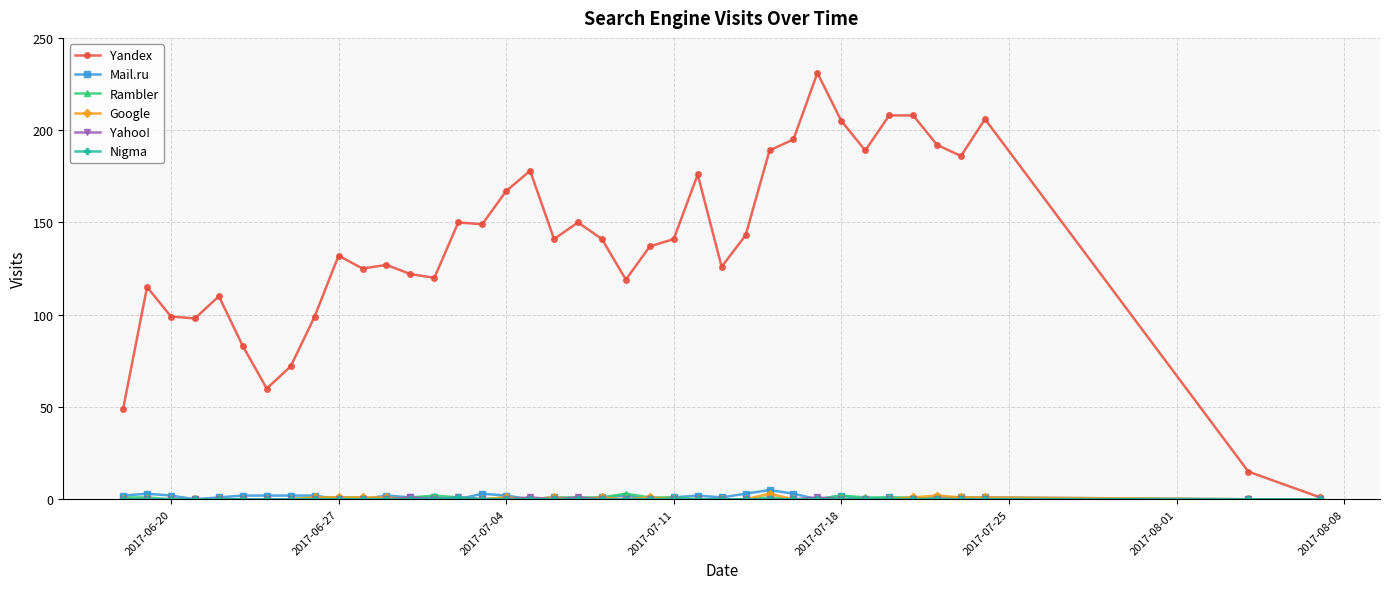

At how many categories does at least one series exceed 8?

38